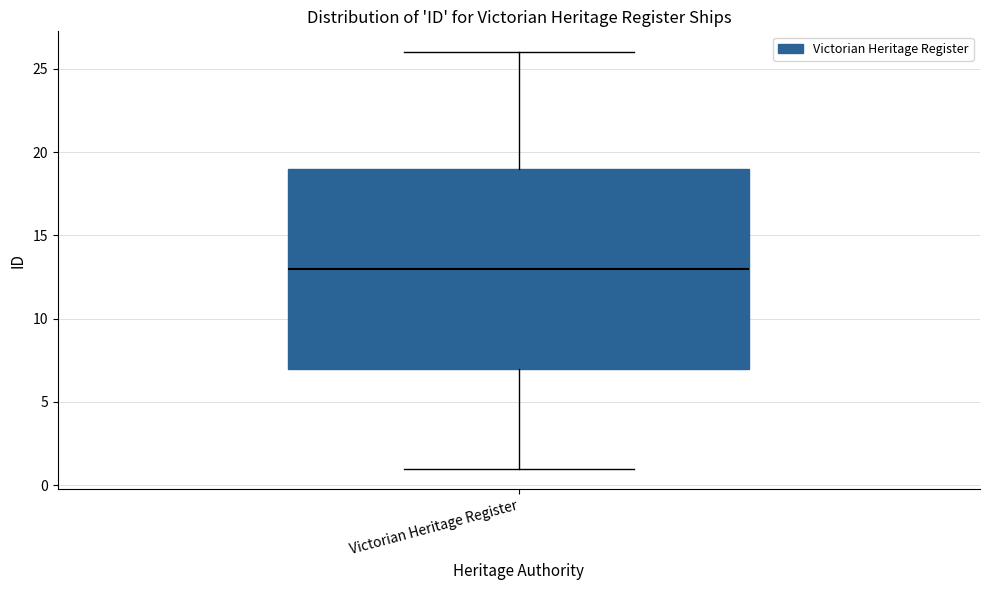

Transcribe this box plot: give where the median line is, the range the box spans, and where the two whiskers end, as read against the y-axis. The values are not printed on the chart, so give them approximately, as read against the axis.

median 13, box 7 to 19, whiskers 1 to 26